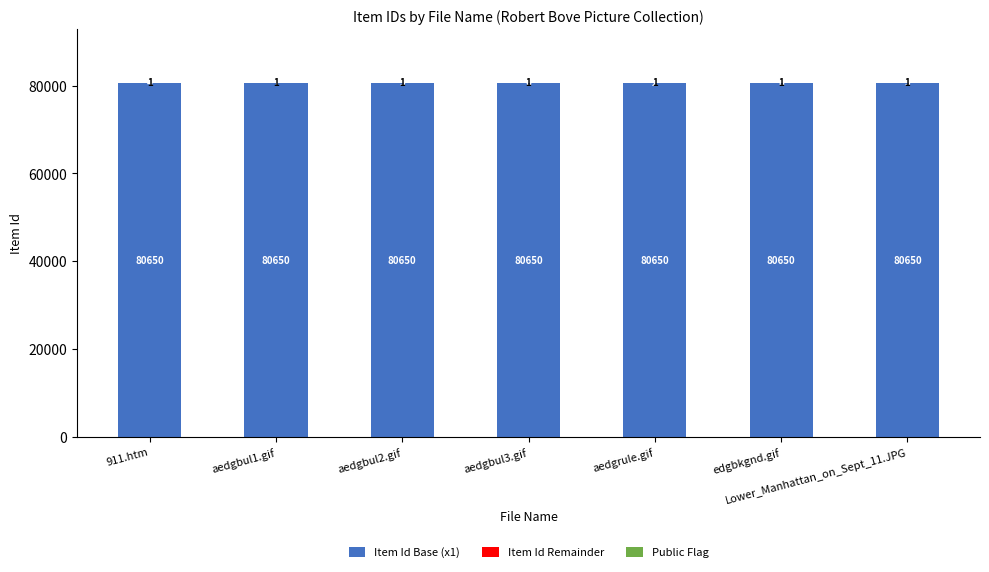

What is the total value across all series at aedgbul2.gif?

80656